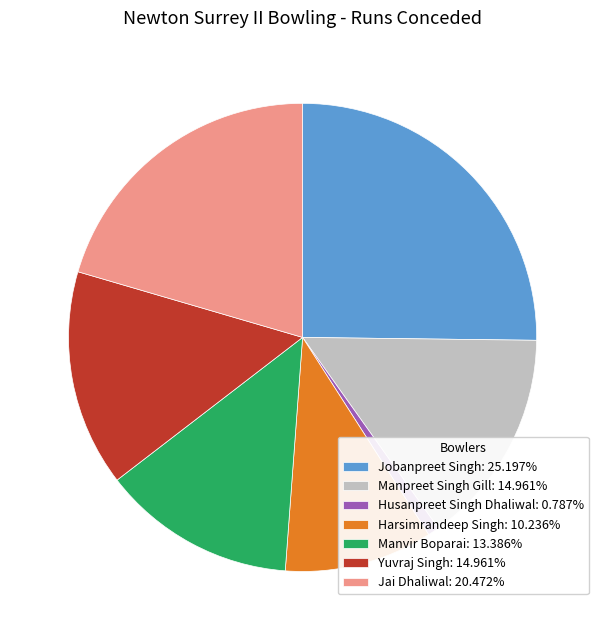

Approximately how many times larger is the value at Manpreet Singh Gill: 14.961% compared to Jobanpreet Singh: 25.197%?

0.6